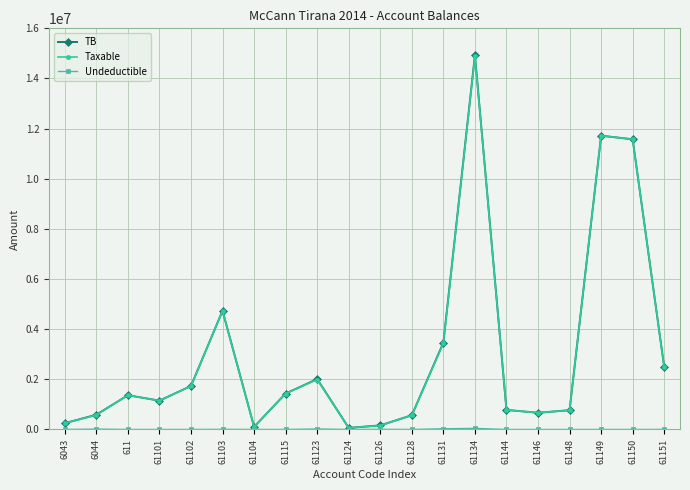

Which series changed the most between 61115 and 61131?

TB